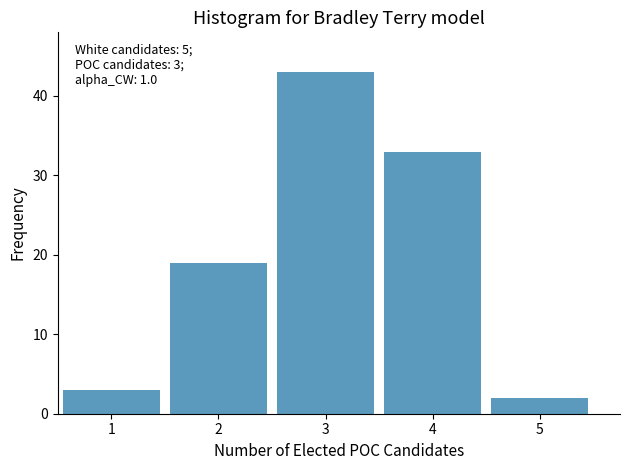

Reading left to right, list all the values displayed in this chart.

3	19	43	33	2